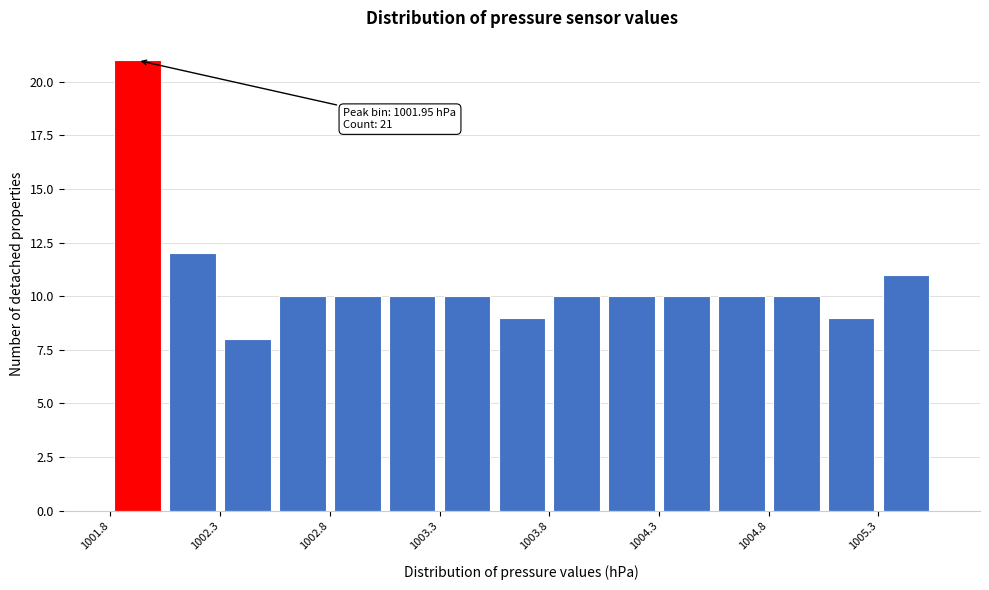

Over which range of the x-axis is the bar tallest?

1001.85 to 1002.10